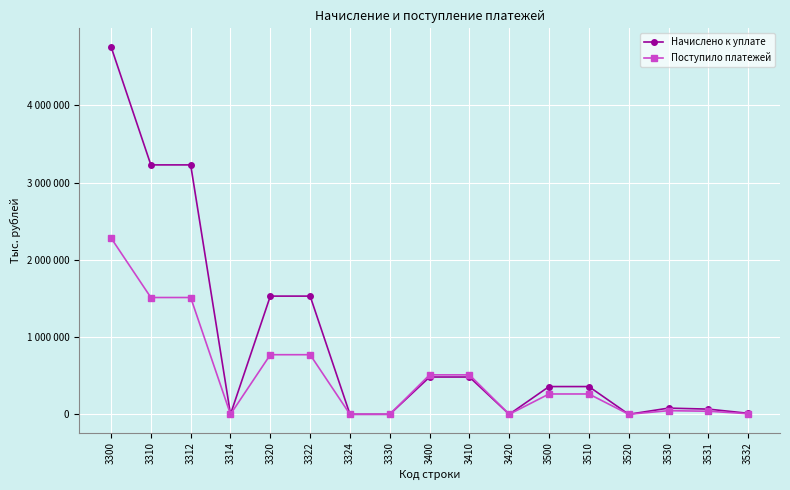

Reading right to left, transcribe all the data shown in this chart.

Начислено к уплате: 12860	66931	79818	1	359011	359012	10	482563	482573	1	2	1530673	1530675	-22	3230120	3230098	4760864
Поступило платежей: 7237	39476	46713	29	262956	262985	33	510581	510614	0	-162	771780	771618	-24	1512512	1512488	2284105